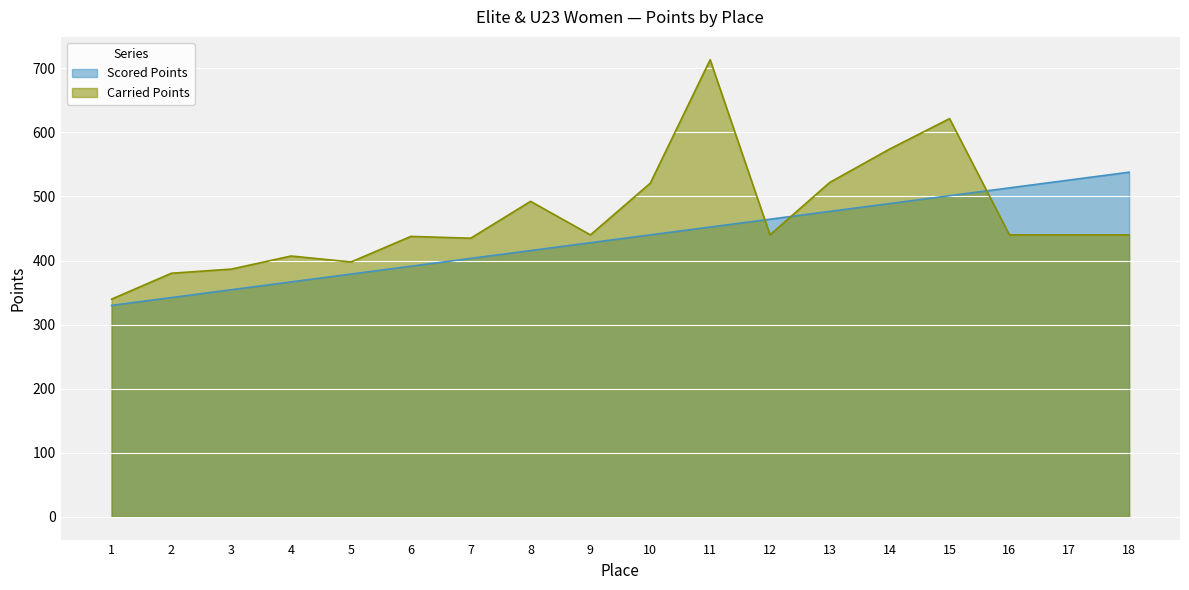

What is the total value across all series at 5?

776.5